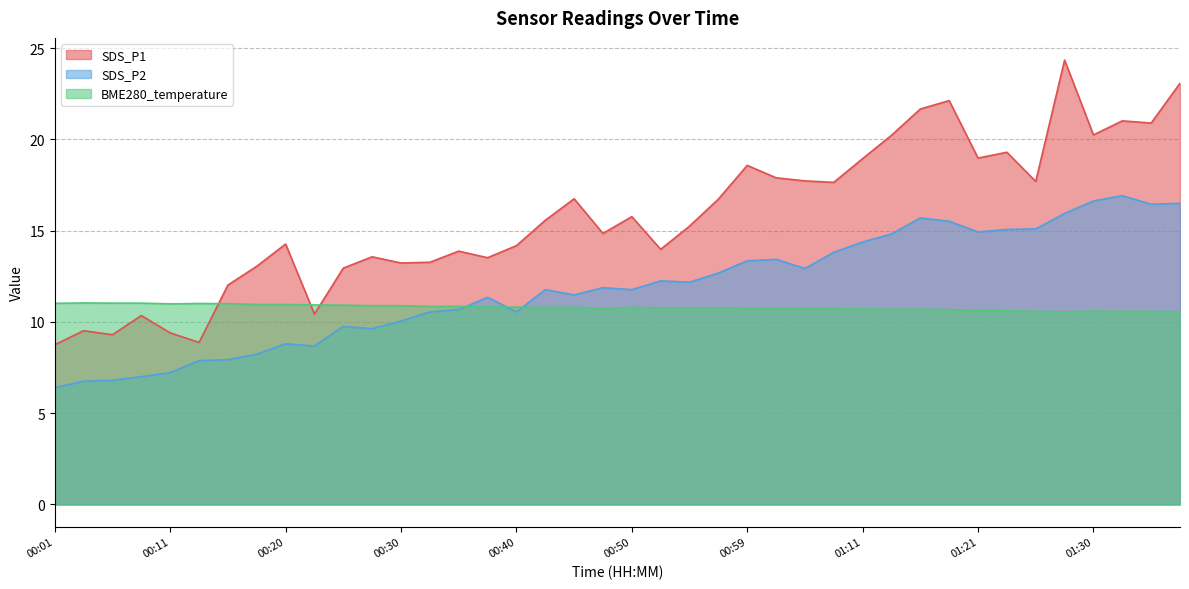

At which label does SDS_P2 first exceed 11?

00:37